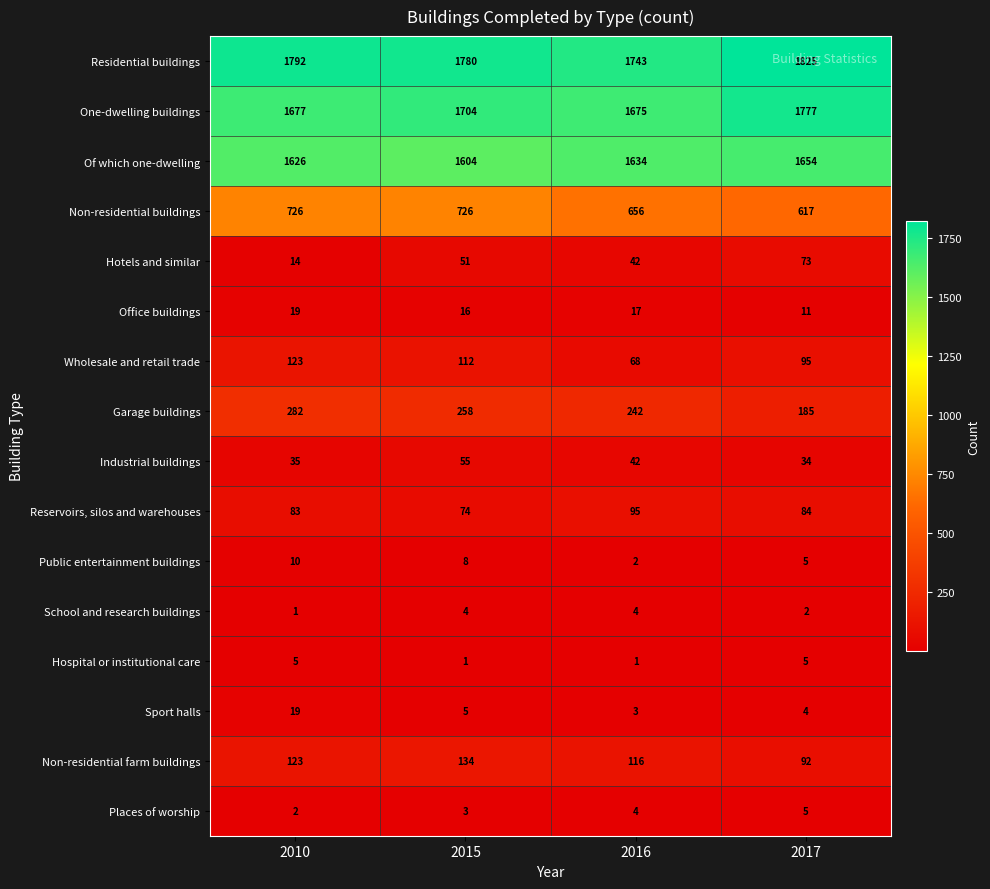

Where does the Public entertainment buildings series first go above 8?

2010